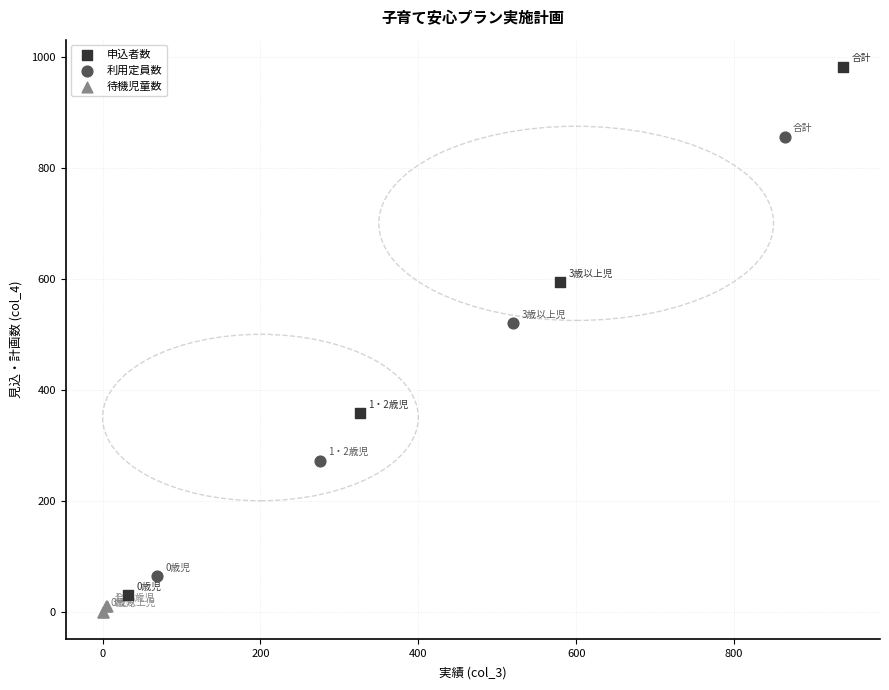

Which series contains the highest Y value?

申込者数